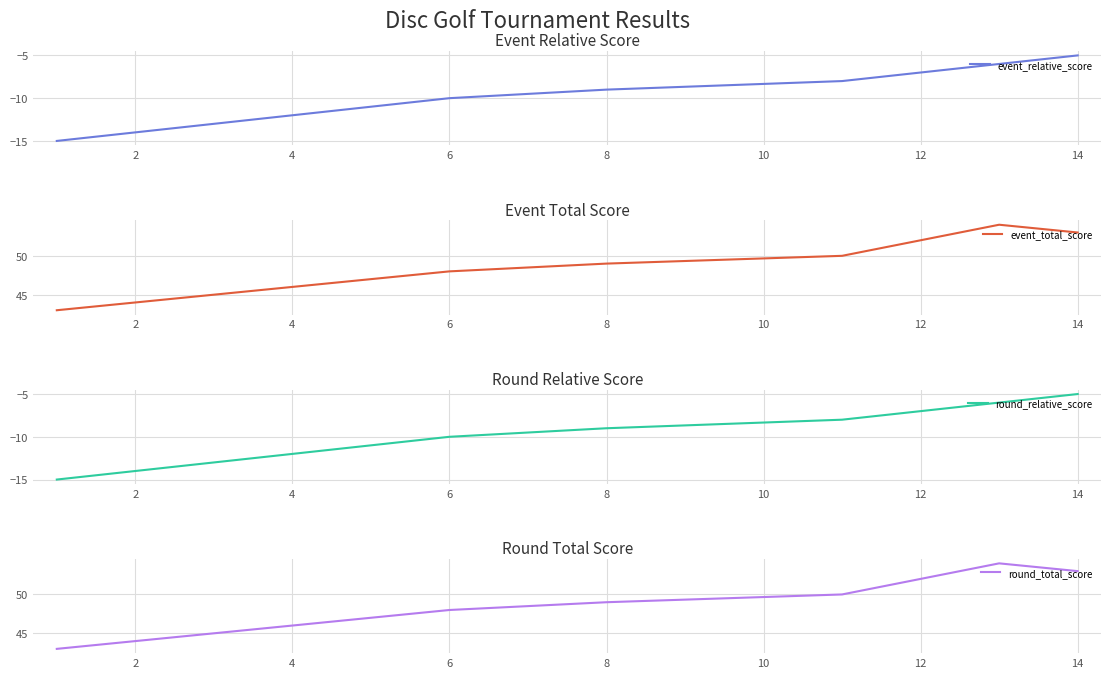

What are all the series names shown in the legend?

event_relative_score, event_total_score, round_relative_score, round_total_score